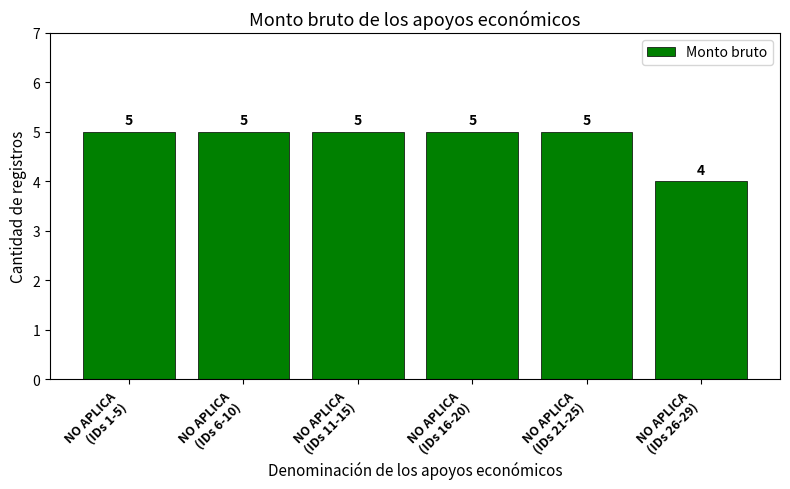

The value at NO APLICA
(IDs 11-15) is 5. True or false?

True